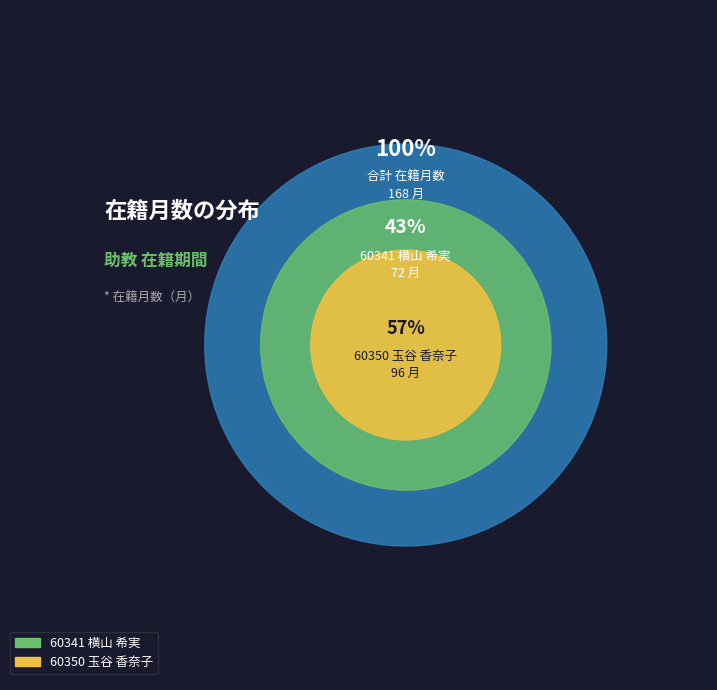

The 60341 横山 希実 slice represents 33% of the pie. True or false?

False